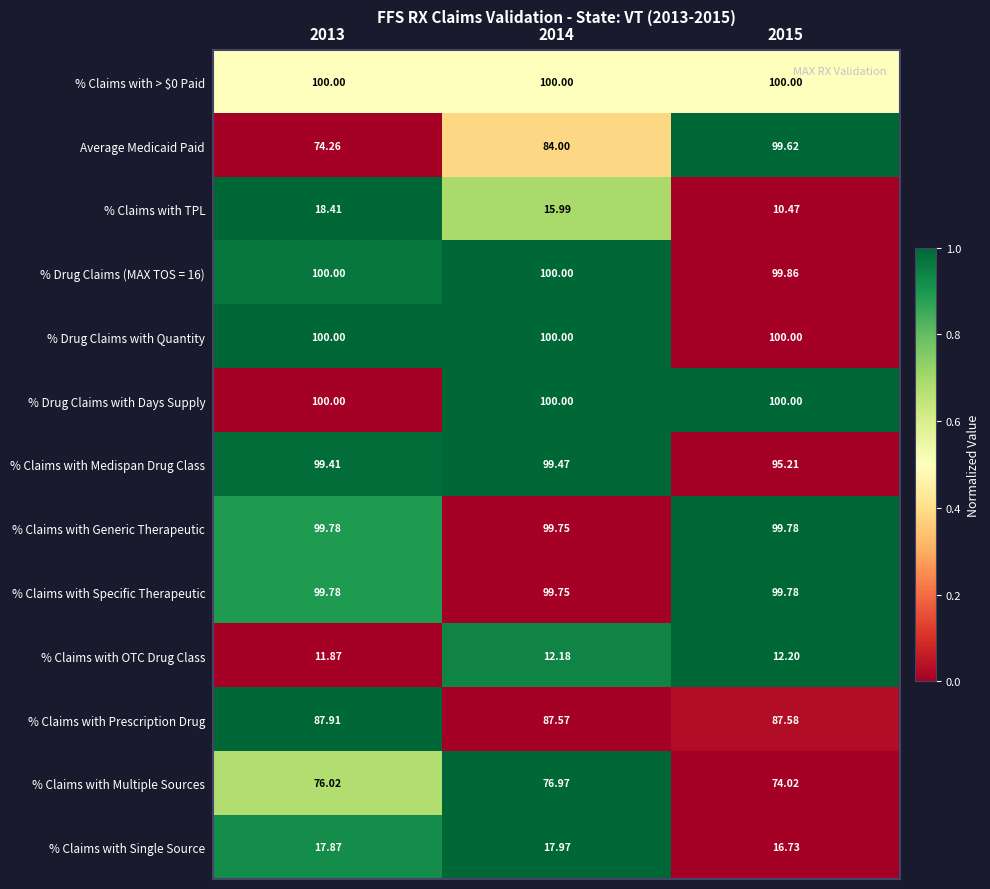

How many values in the % Claims with Medispan Drug Class series exceed 99?

2